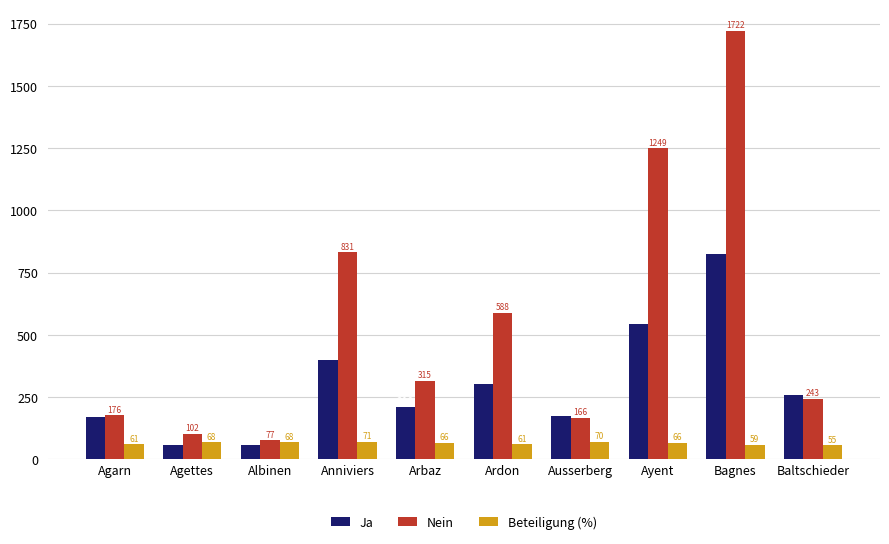

What is the lowest value of the Nein series?

77.0